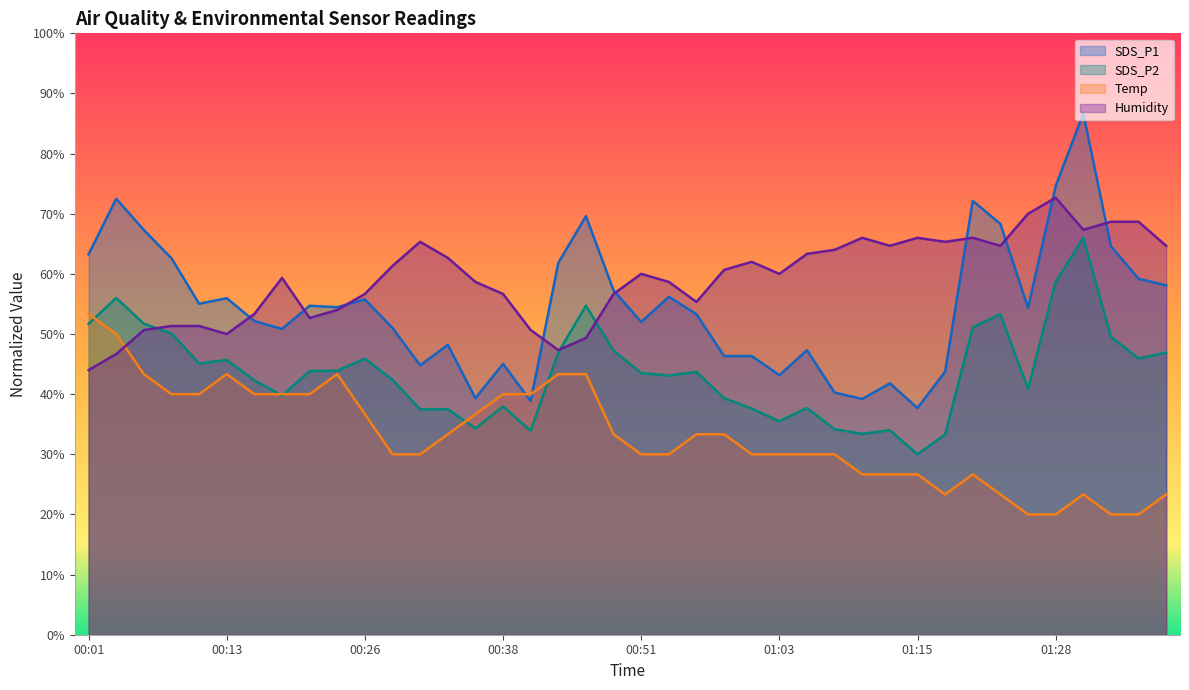

How many categories are shown in the chart?

40